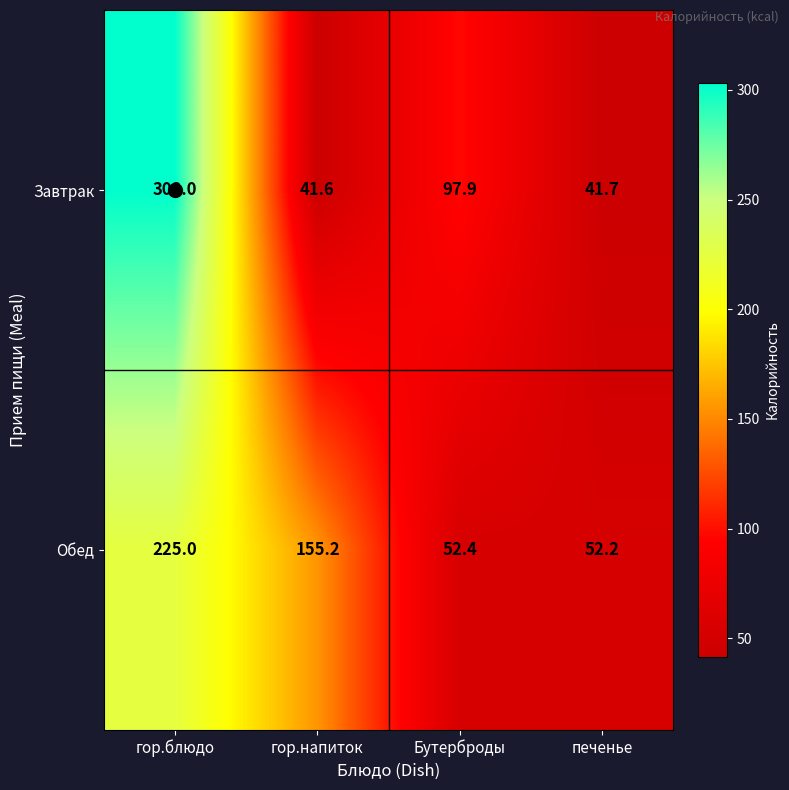

The value of Завтрак at печенье is 13.7. True or false?

False